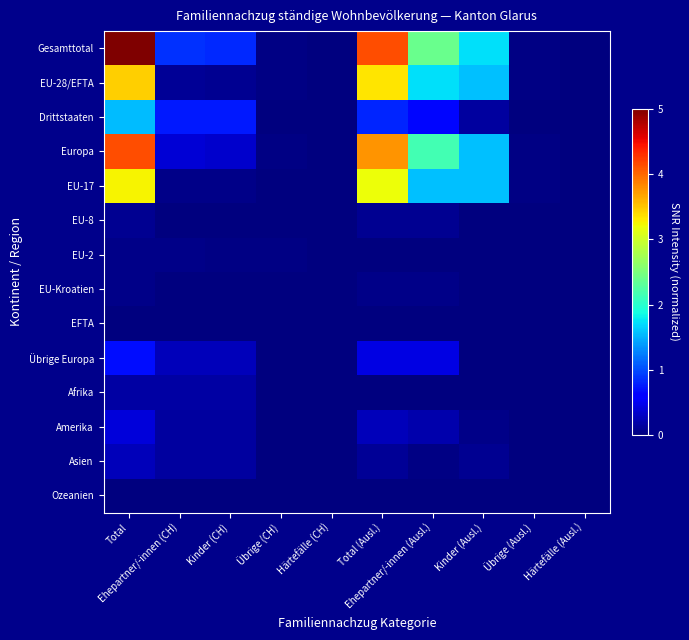

Which series changed the most between Ehepartner/-innen (CH) and Übrige (CH)?

Gesamttotal